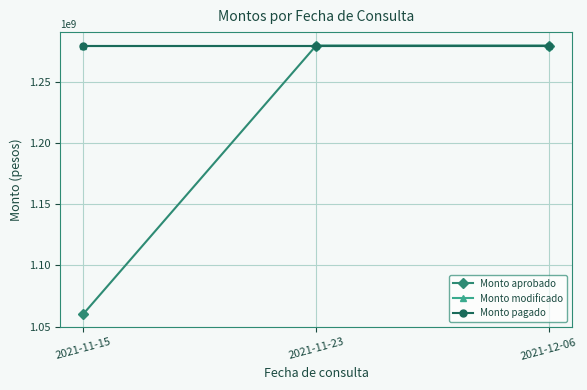

Reading left to right, extract all data points from this chart.

Monto aprobado: 1060387790	1279929959	1279929959
Monto modificado: 1279929959	1279929959	1279929959
Monto pagado: 1279929959	1279929959	1279929959